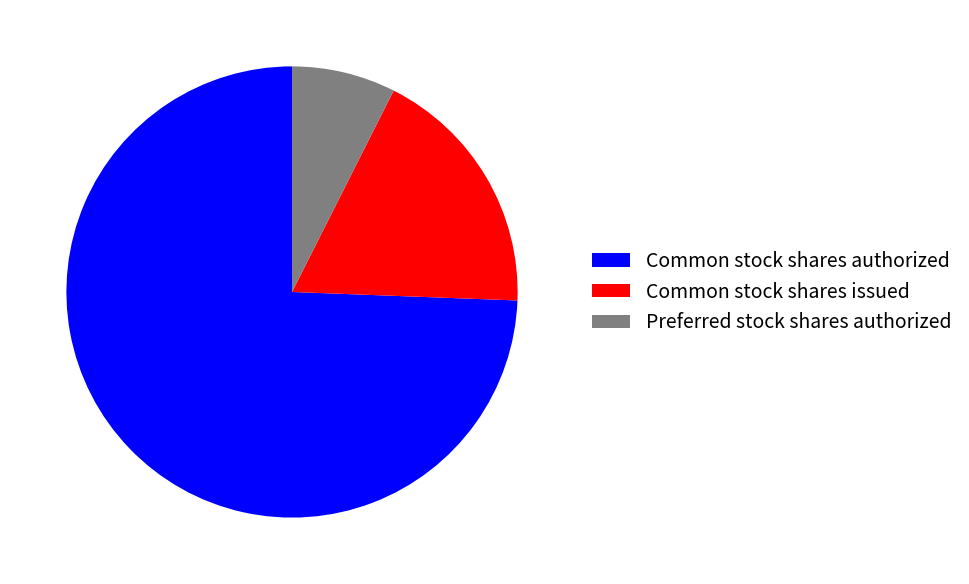

Between Common stock shares issued and Common stock shares authorized, which is larger?

Common stock shares authorized